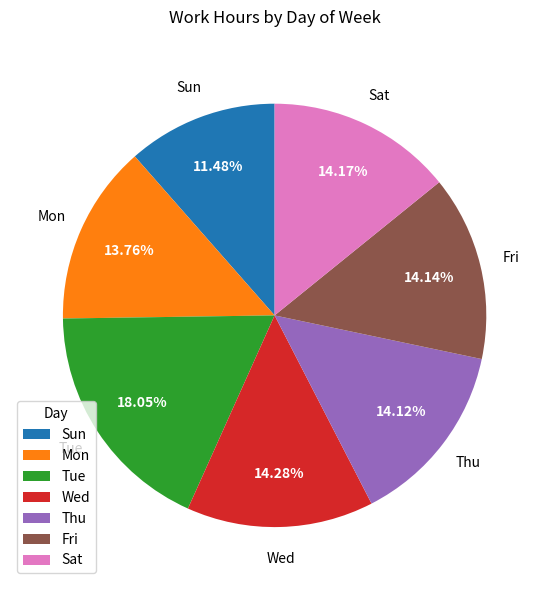

The Mon slice represents 14% of the pie. True or false?

True